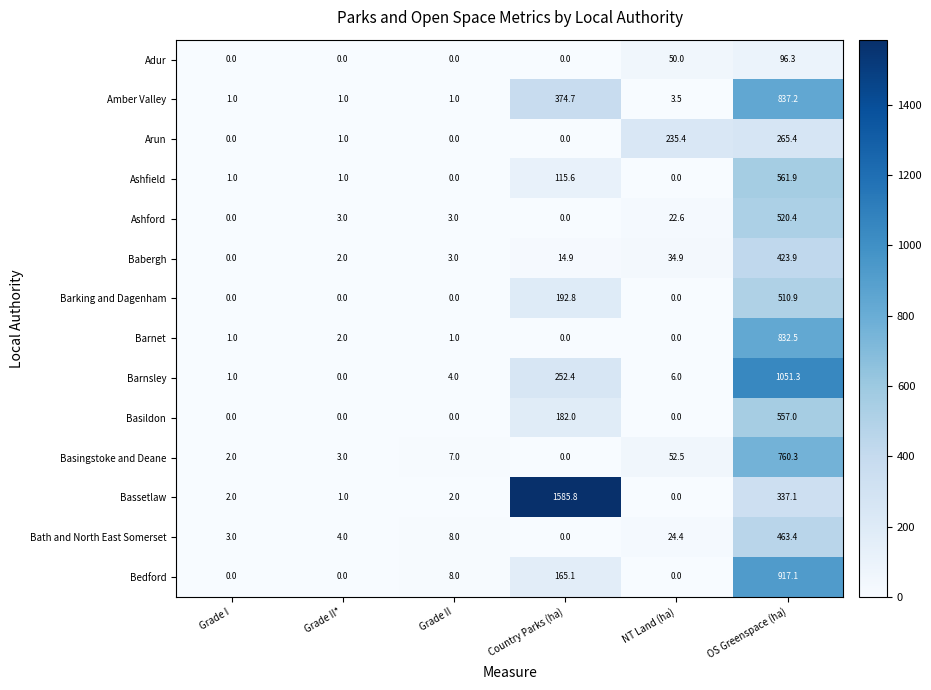

How many positive values does the Arun series have?

3